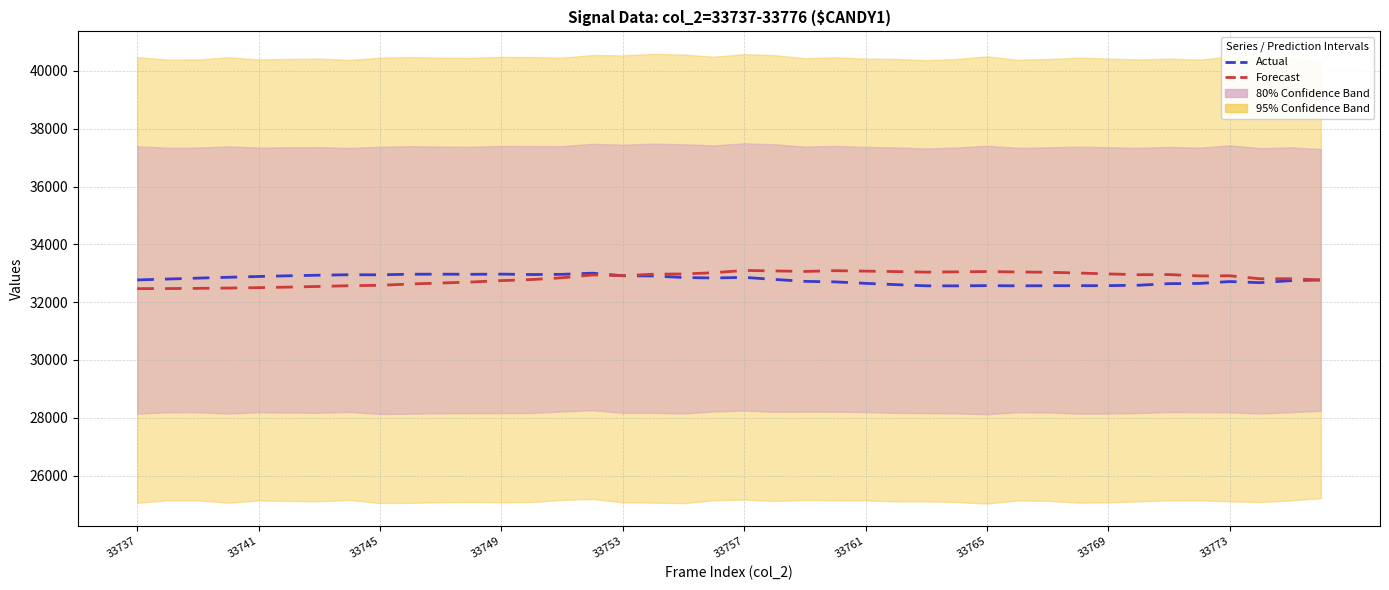

What position from the left is 33?

34